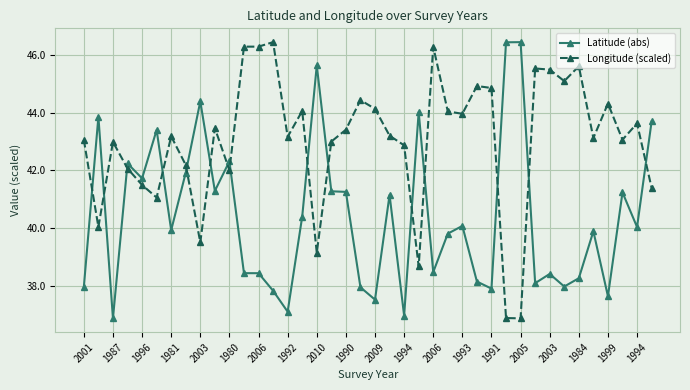

What is the lowest value of the Latitude (abs) series?

36.9